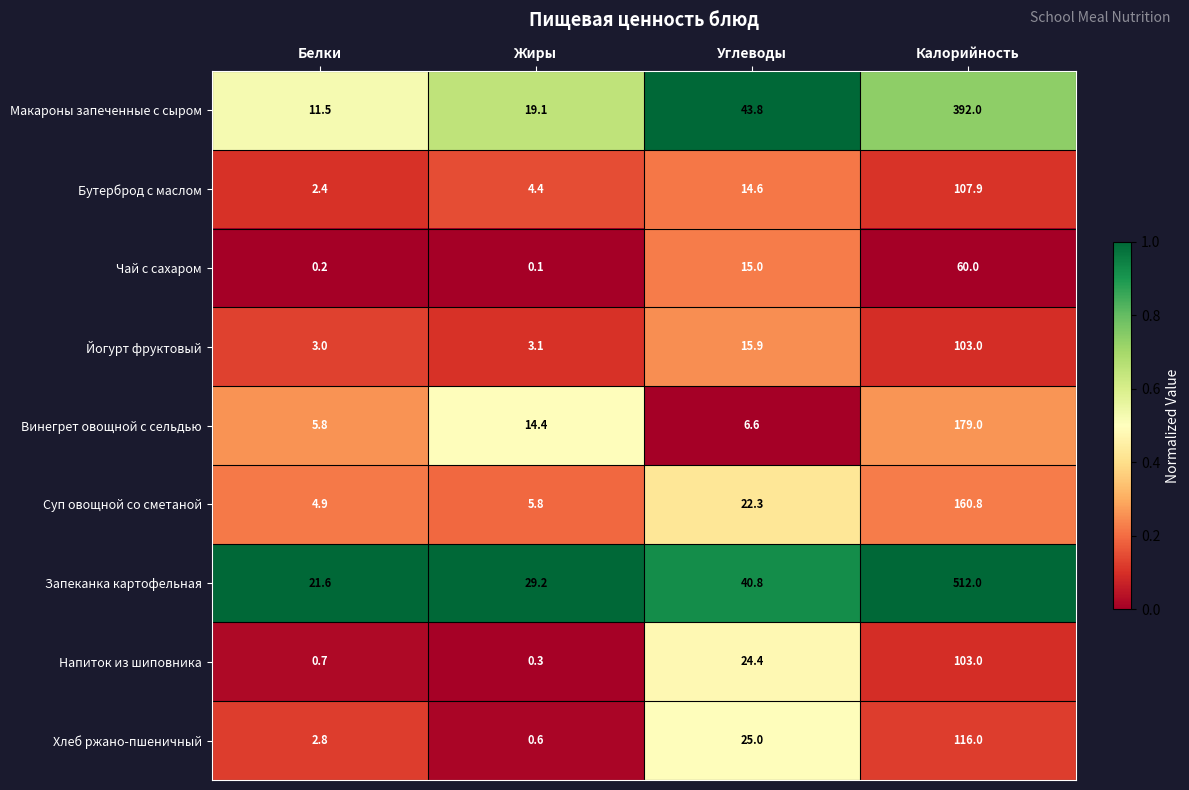

Where does the Суп овощной со сметаной series first go above 22?

Углеводы